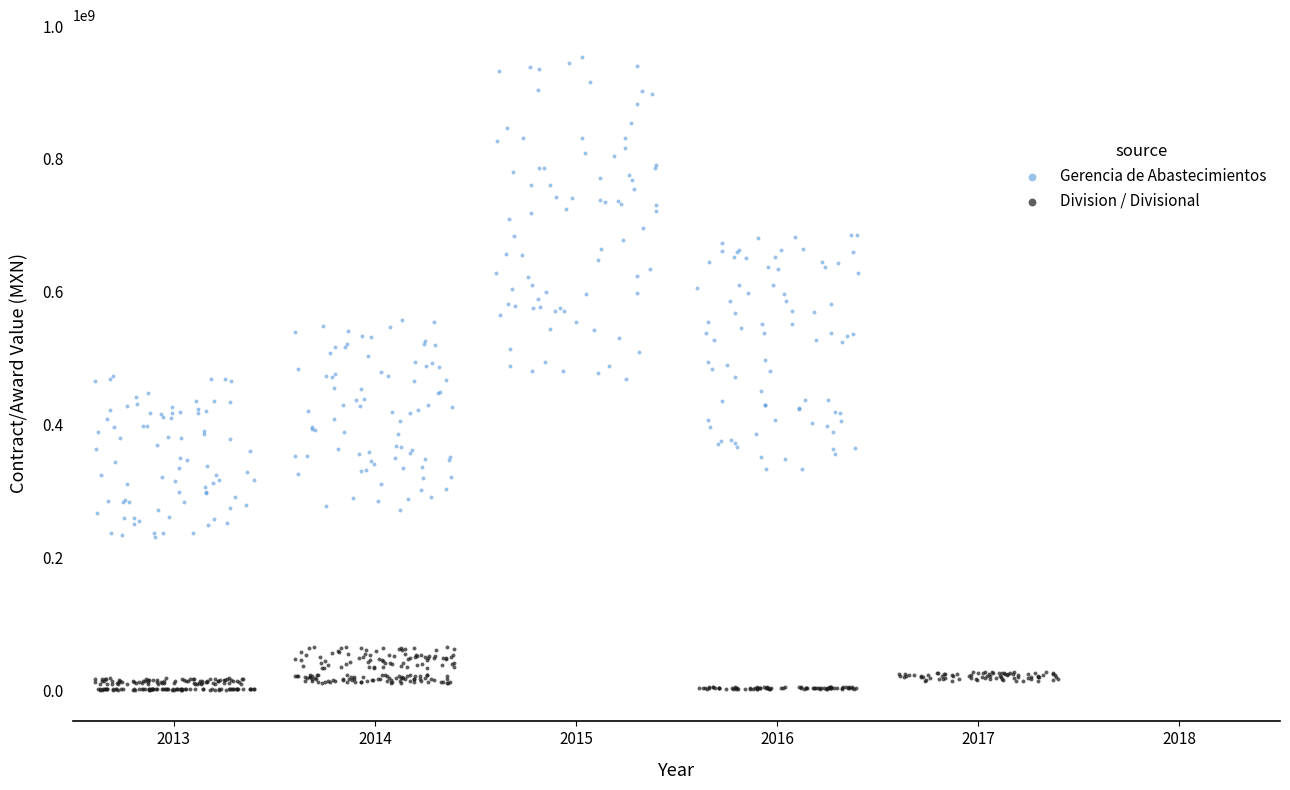

What are all the series names shown in the legend?

Gerencia de Abastecimientos, Division / Divisional